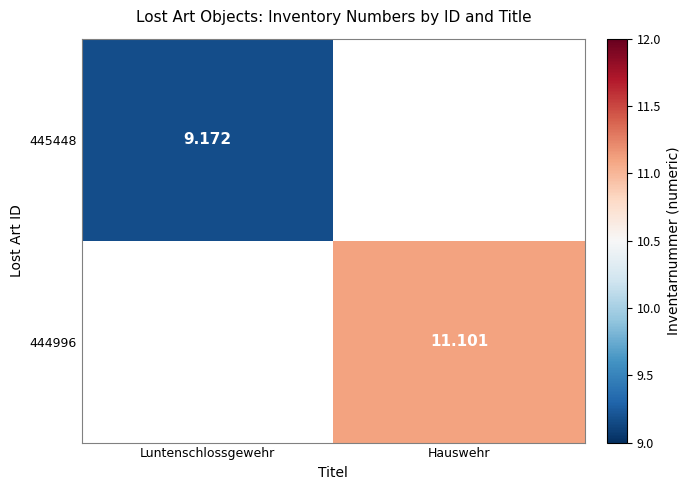

Is the value of 445448 at Luntenschlossgewehr greater than the value of 444996 at Hauswehr?

No